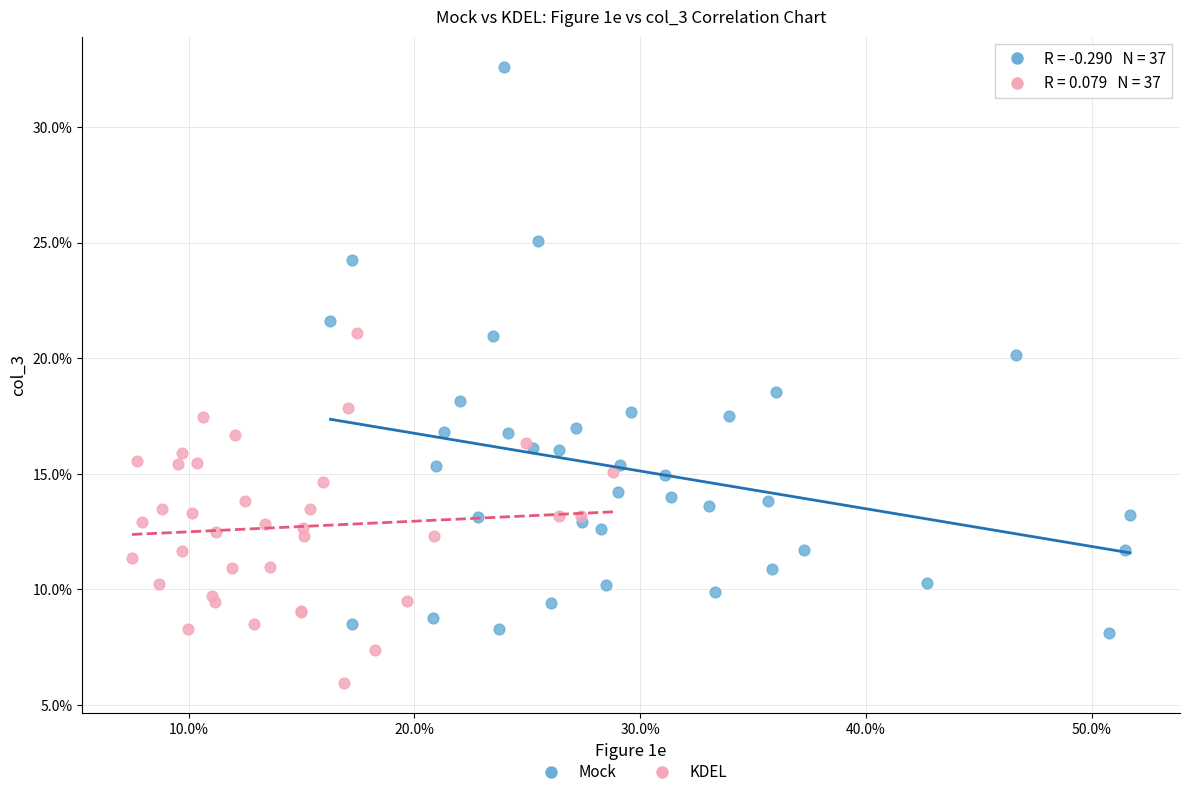

Which series contains the highest Y value?

Mock